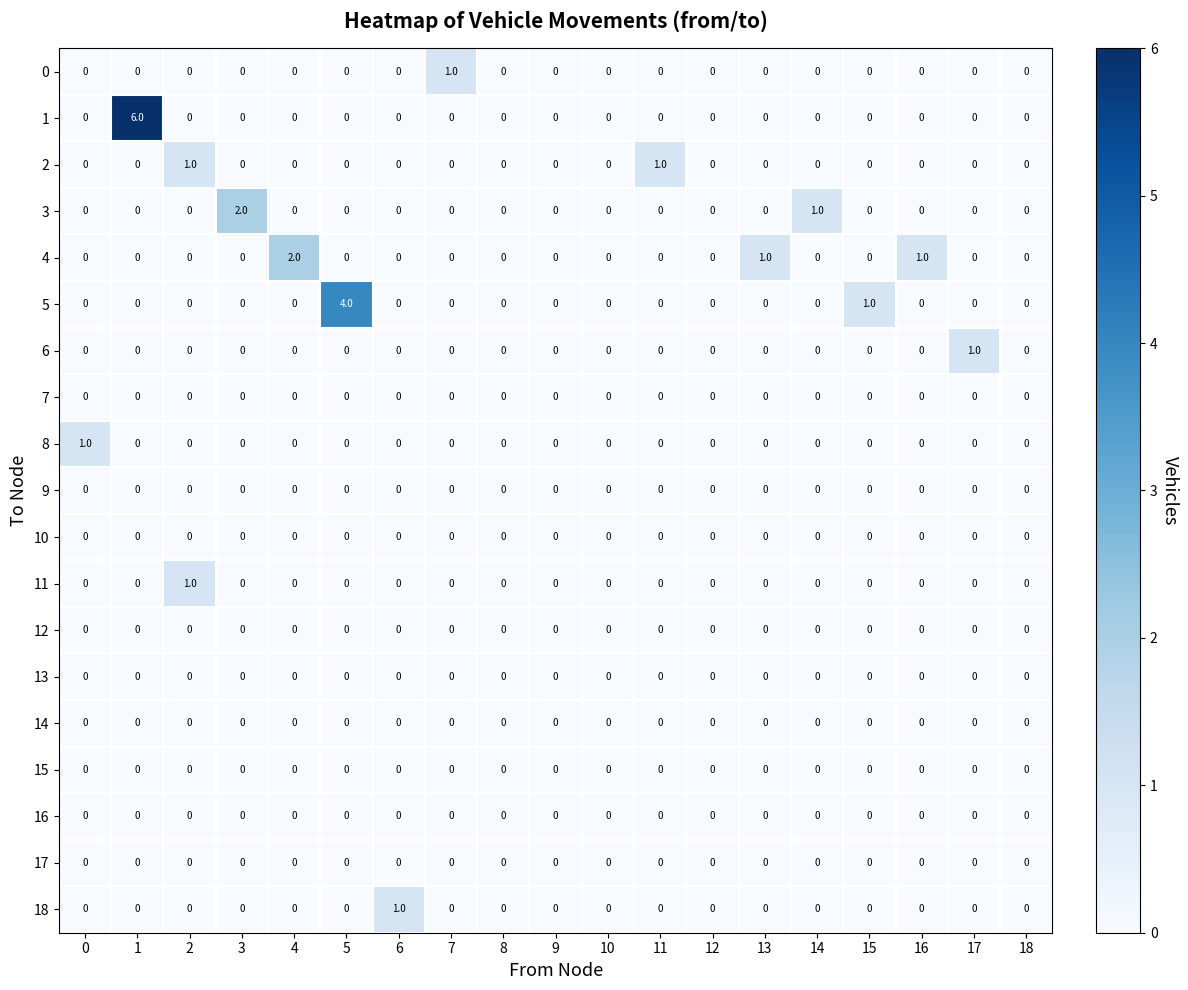

Which series has the widest spread of values?

1